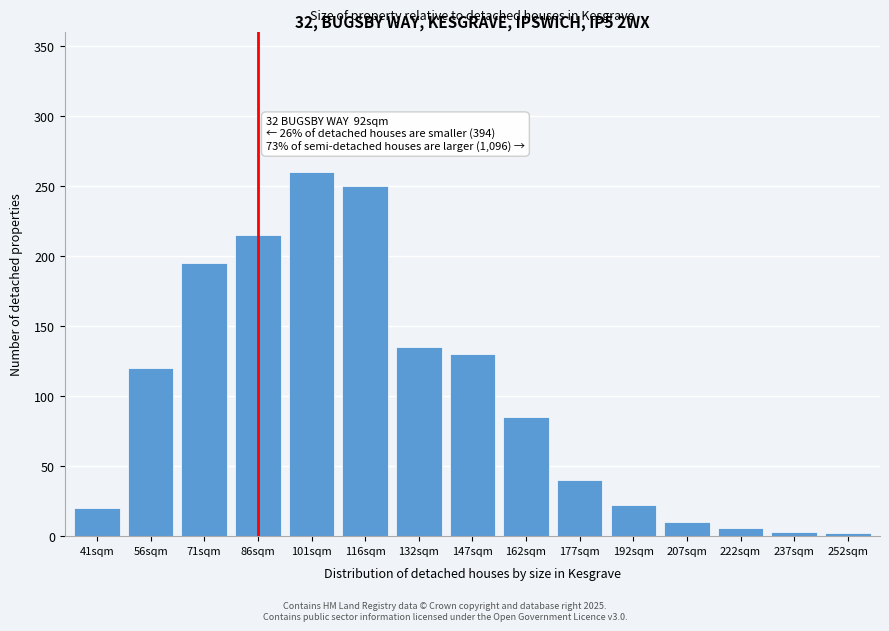

At which category does the chart reach its peak across all series?

101sqm